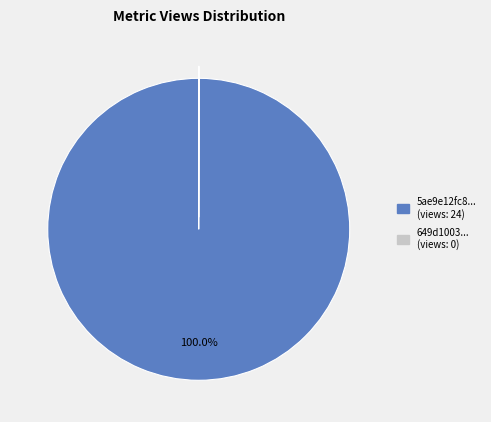

Is there a majority slice in this chart?

Yes